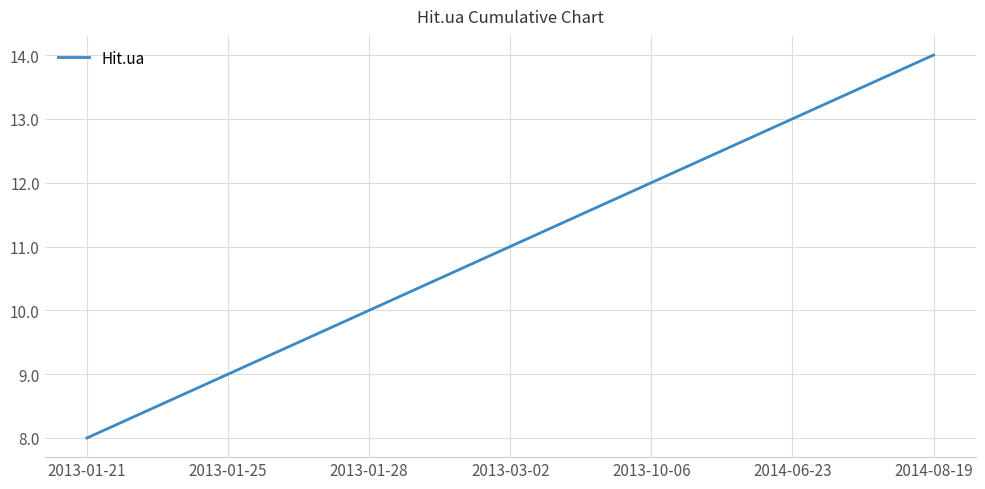

Between 2013-01-21 and 2013-10-06, which is larger?

2013-10-06